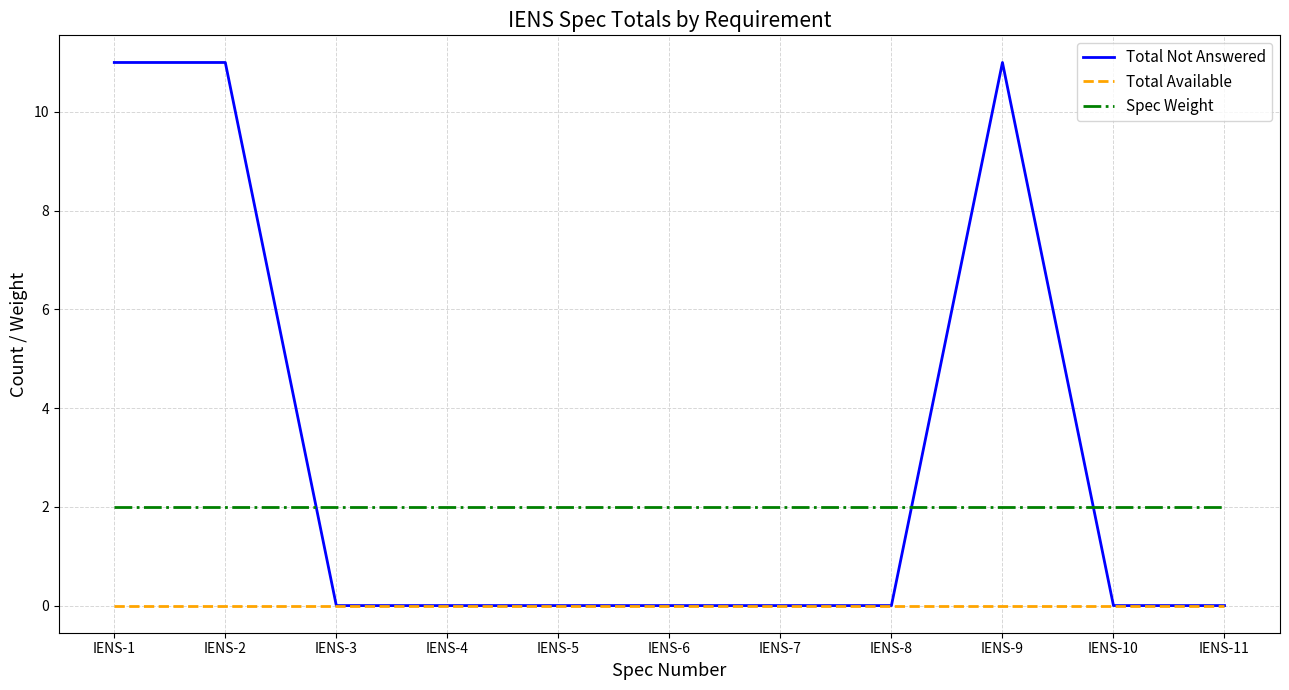

What is the difference between the Total Not Answered values at IENS-1 and IENS-4?

11